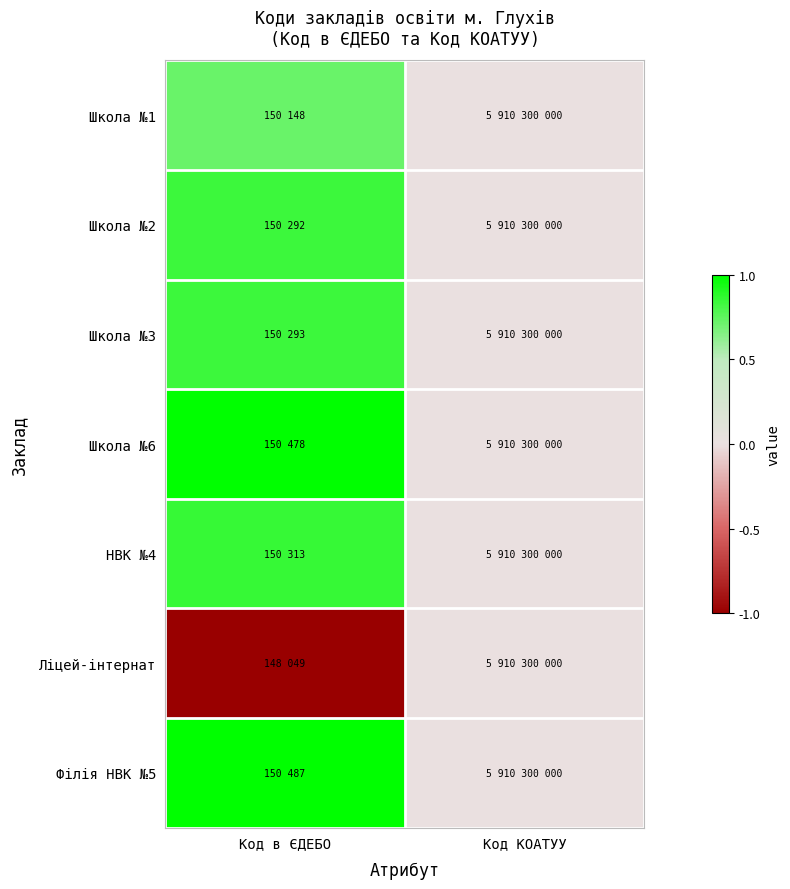

Between Код в ЄДЕБО and Код КОАТУУ, which series saw the biggest shift?

Ліцей-інтернат